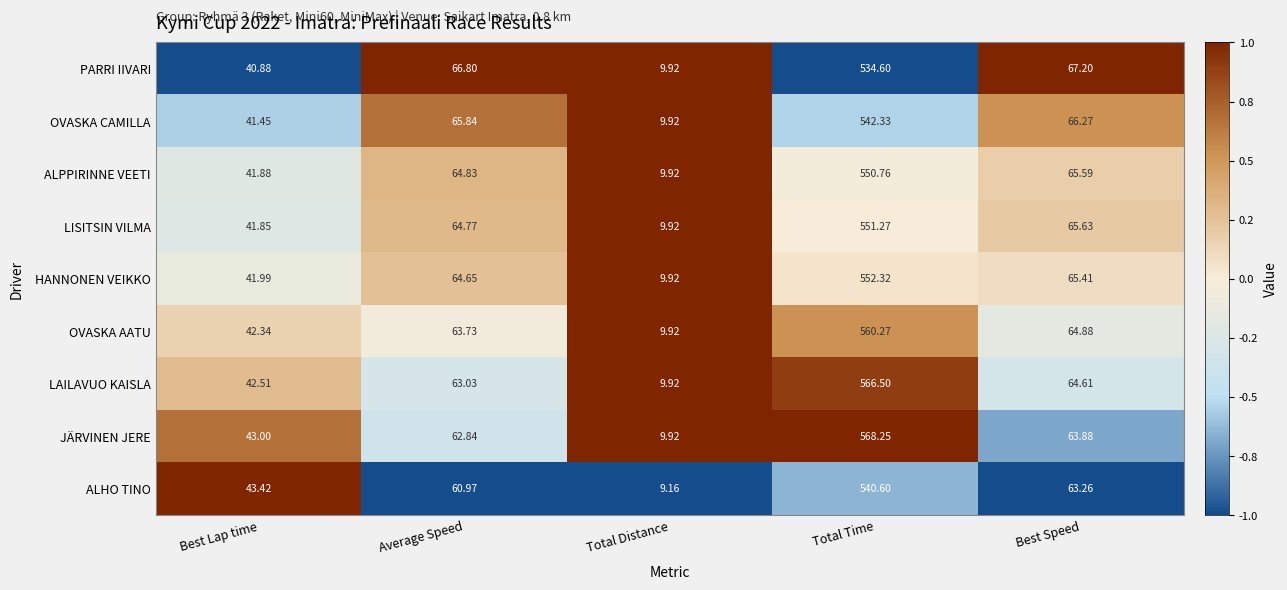

At which label does LISITSIN VILMA reach its minimum?

Total Distance